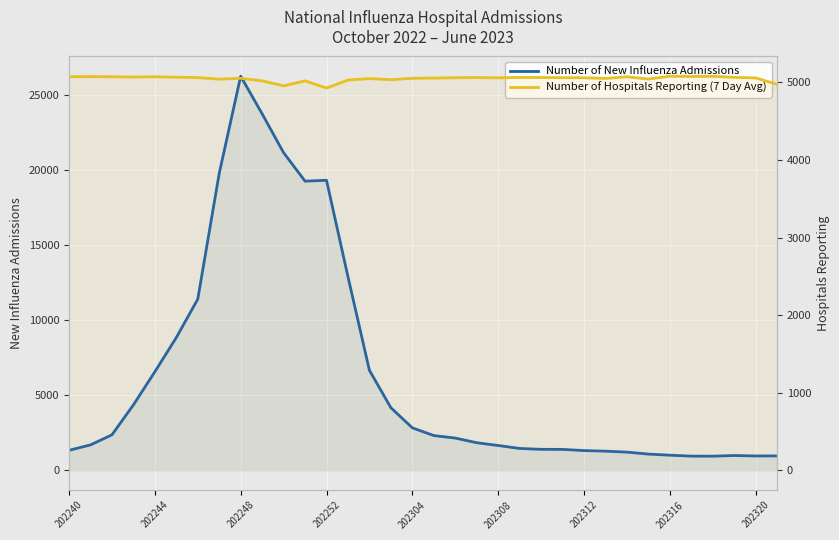

Where is Number of Hospitals Reporting (7 Day Avg) nearest to the value 5003?

9